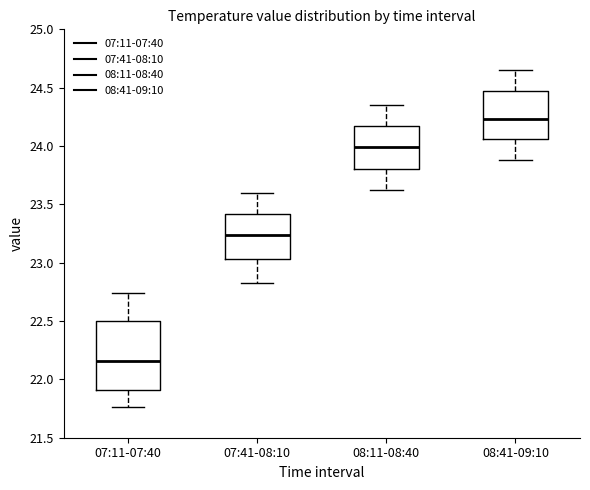

Reading left to right, read every box against the y-axis: the position of its median line, the range the box covers, and the ends of its whiskers. The values are not printed on the chart, so give them approximately, as read against the axis.

07:11-07:40: median 22.15, box 21.90 to 22.50, whiskers 21.75 to 22.75
07:41-08:10: median 23.25, box 23.05 to 23.40, whiskers 22.85 to 23.60
08:11-08:40: median 24.00, box 23.80 to 24.15, whiskers 23.60 to 24.35
08:41-09:10: median 24.25, box 24.05 to 24.45, whiskers 23.90 to 24.65